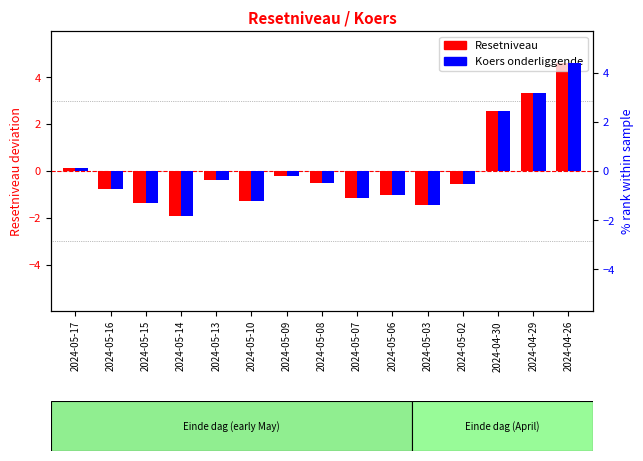

What is the difference between the Koers onderliggende values at 2024-05-06 and 2024-05-15?

0.3